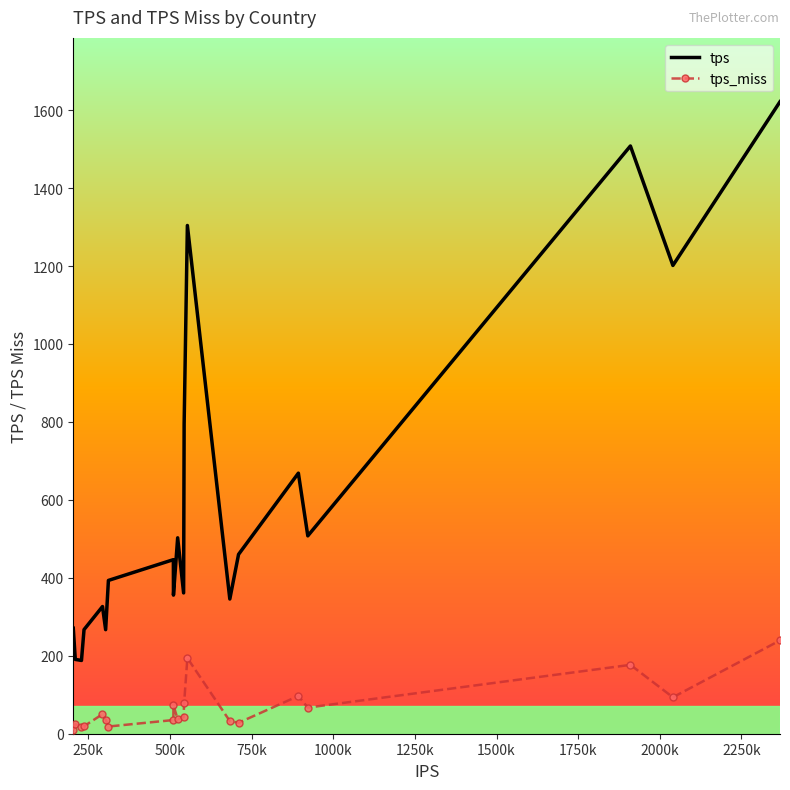

List the series in order of their peak value, highest first.

tps, tps_miss